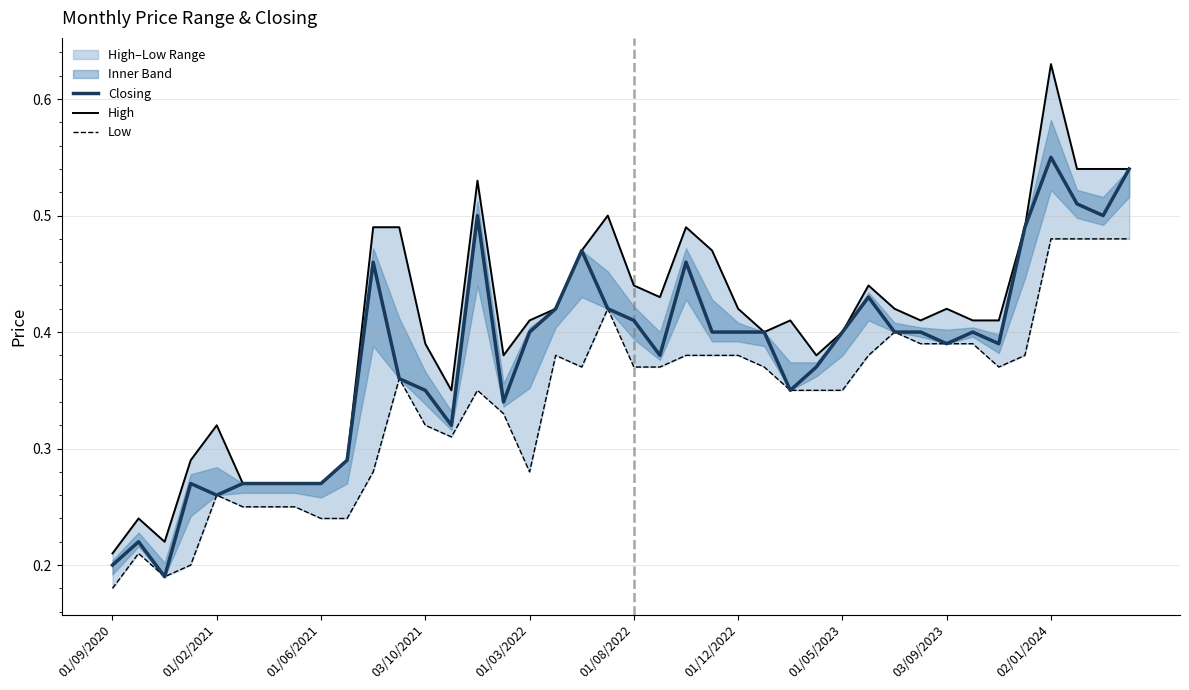

True or false: Closing and High cross at least once.

False